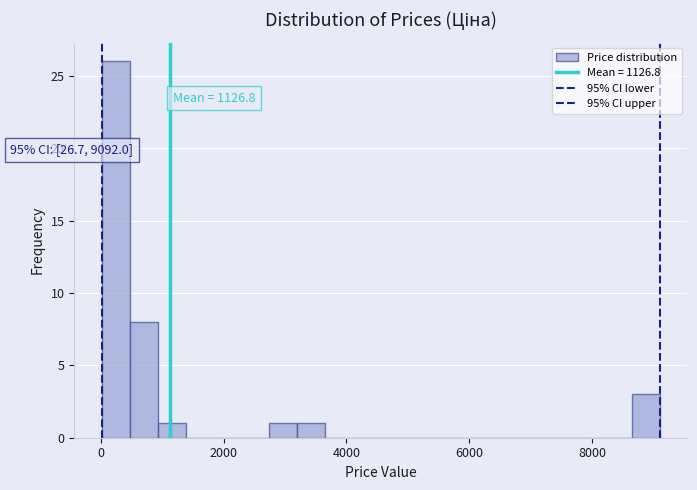

Around what value on the x-axis is the tallest bar? Give the approximate position of its centre, as read against the axis.

200